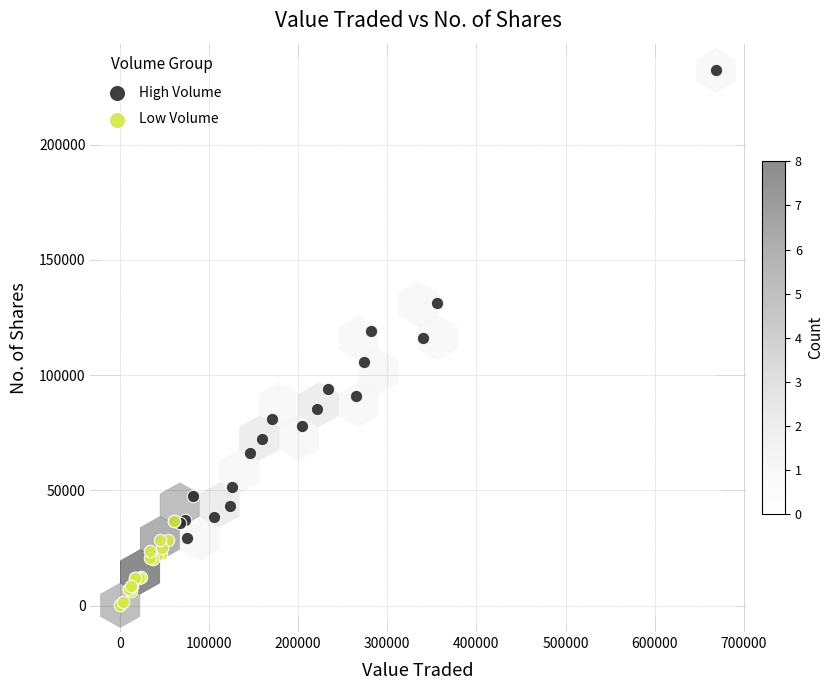

What are all the series names shown in the legend?

High Volume, Low Volume